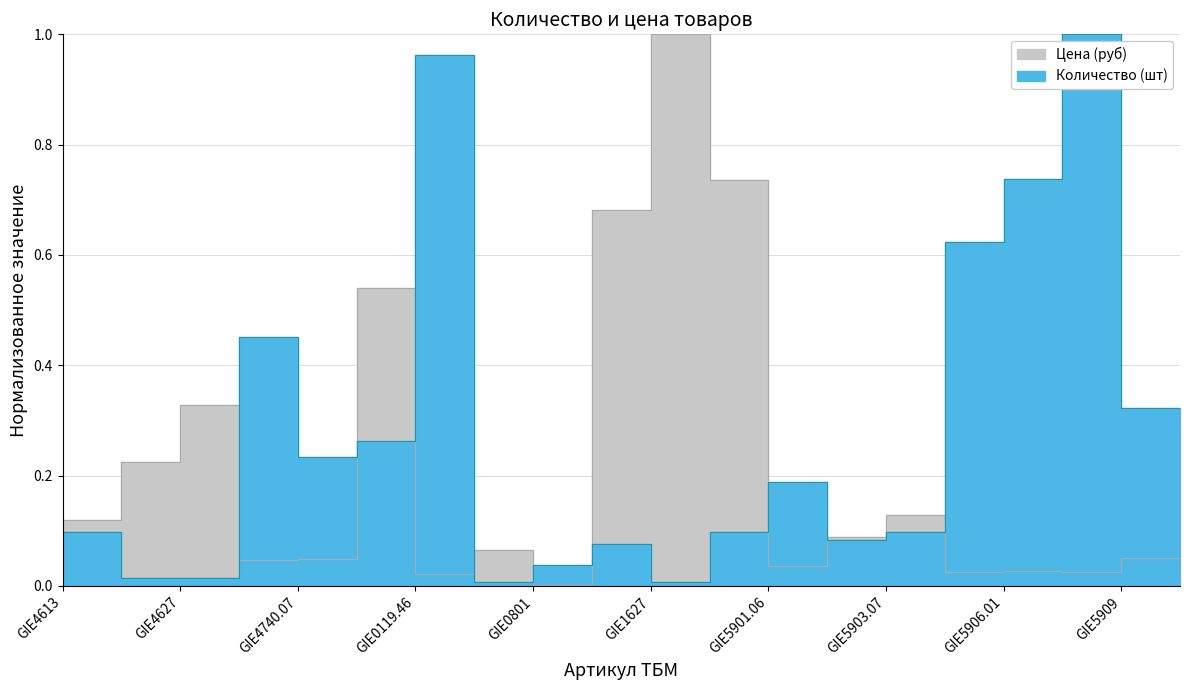

At which label does Количество (шт) reach its peak?

GIE5907.06